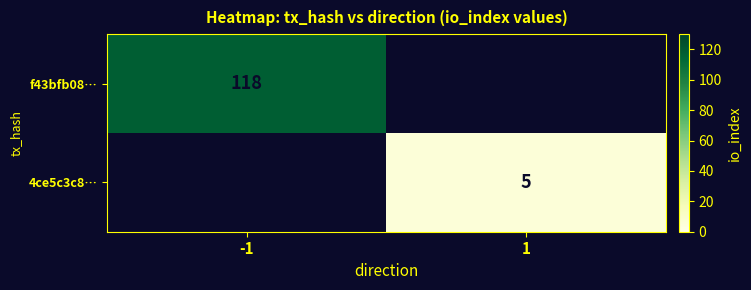

Count the number of categories in the chart.

2